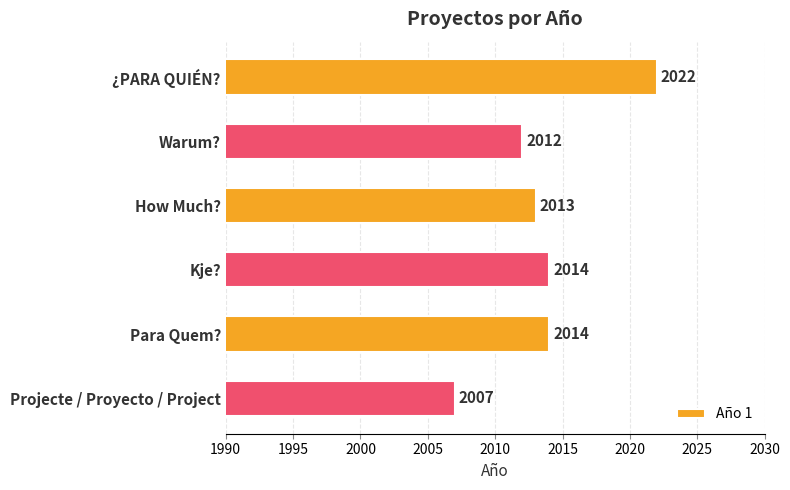

How many values are below 2014?

3